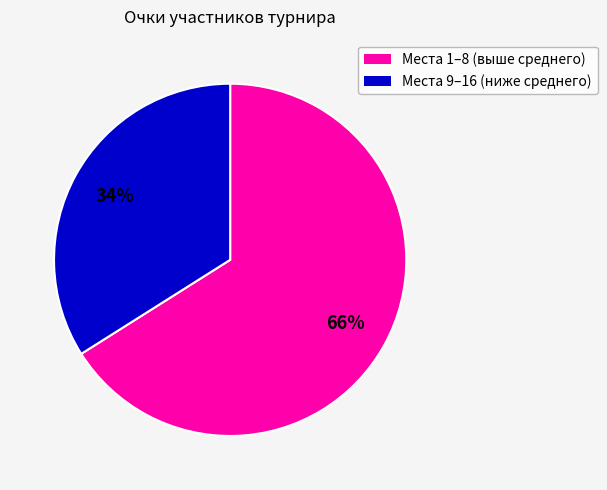

To the nearest percent, what is the difference between the largest and smallest slice percentages?

32%